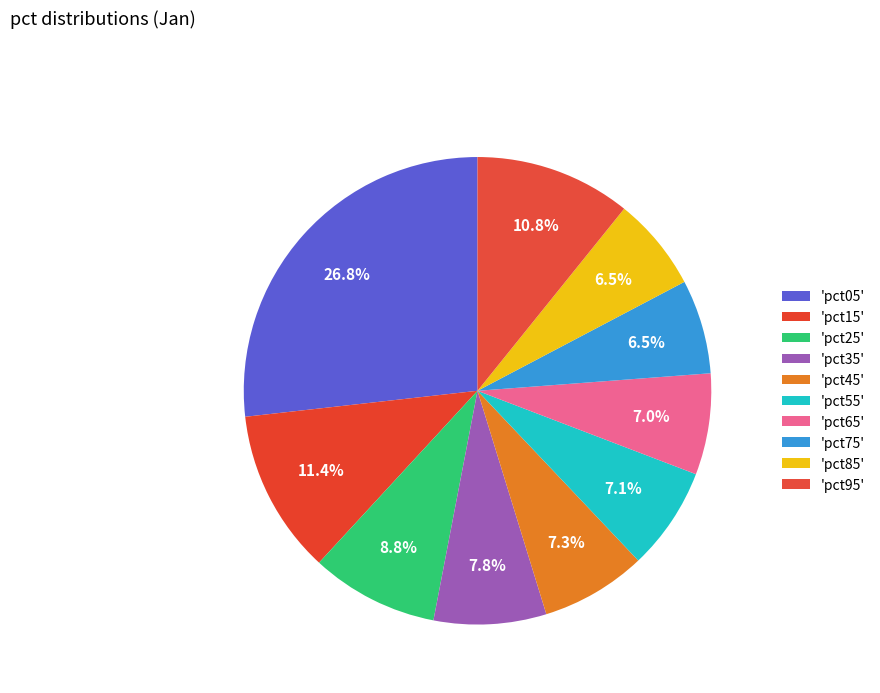

Count the number of slices in the pie.

10